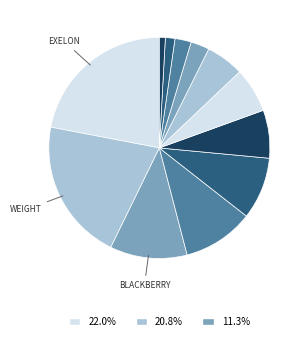

How many slices are in this pie chart?

12